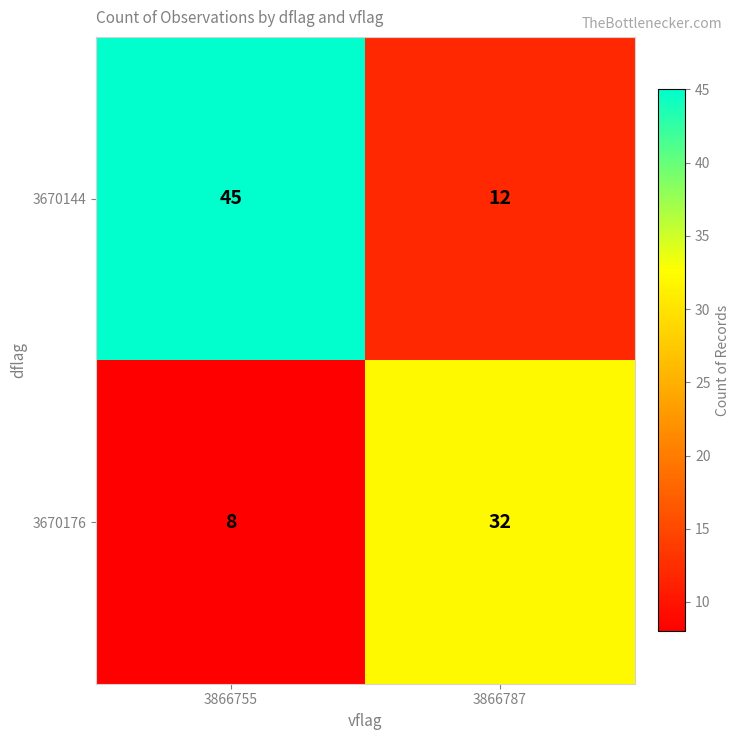

Reading left to right, list all the values displayed in this chart.

3670144: 3866755=45	3866787=12
3670176: 3866755=8	3866787=32